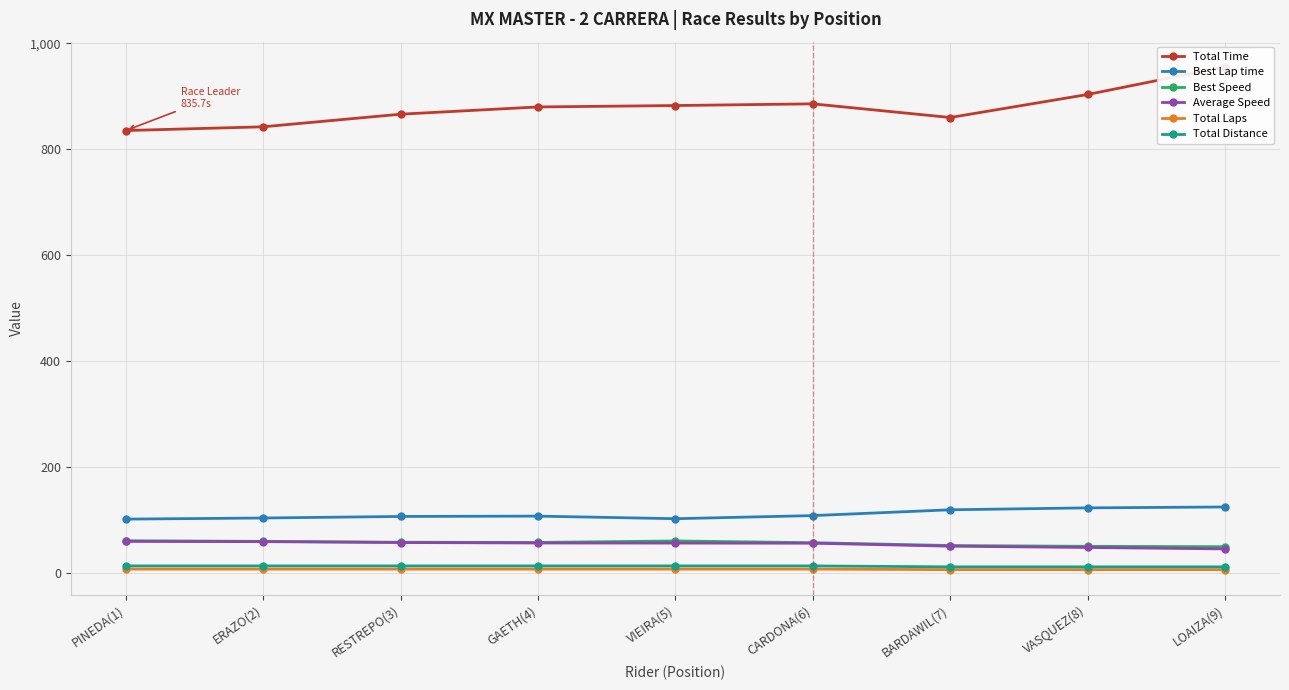

True or false: Total Distance and Total Laps intersect in this chart.

False